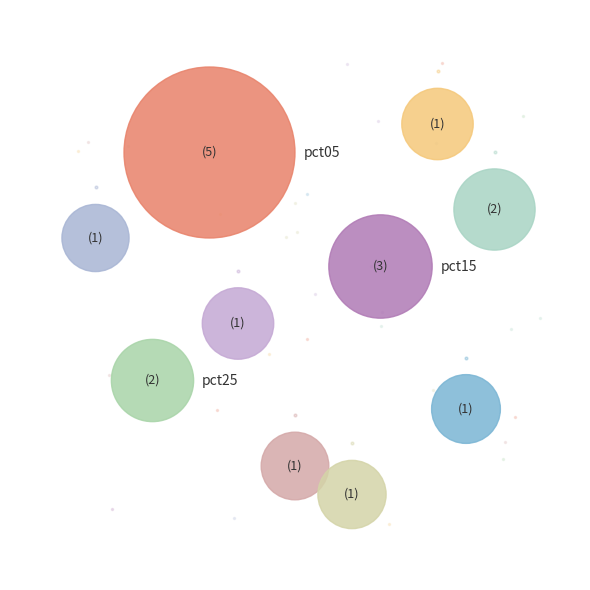

How many segments does this pie chart have?

10